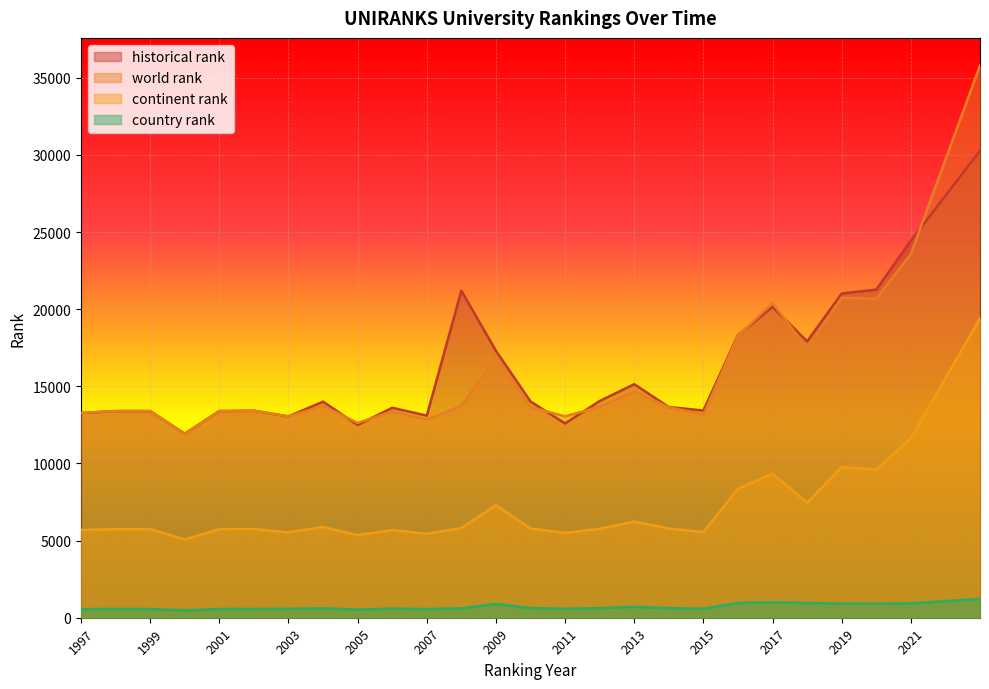

At which label is continent rank closest to 12241?

2021